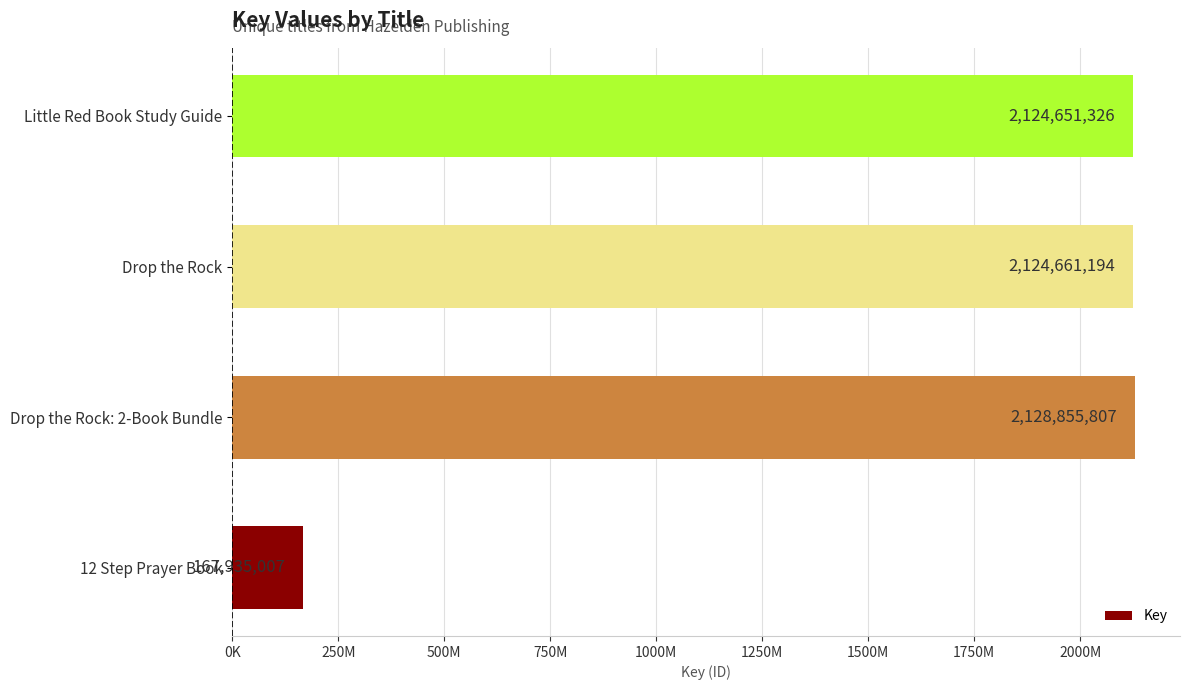

Does the chart contain any negative values?

No